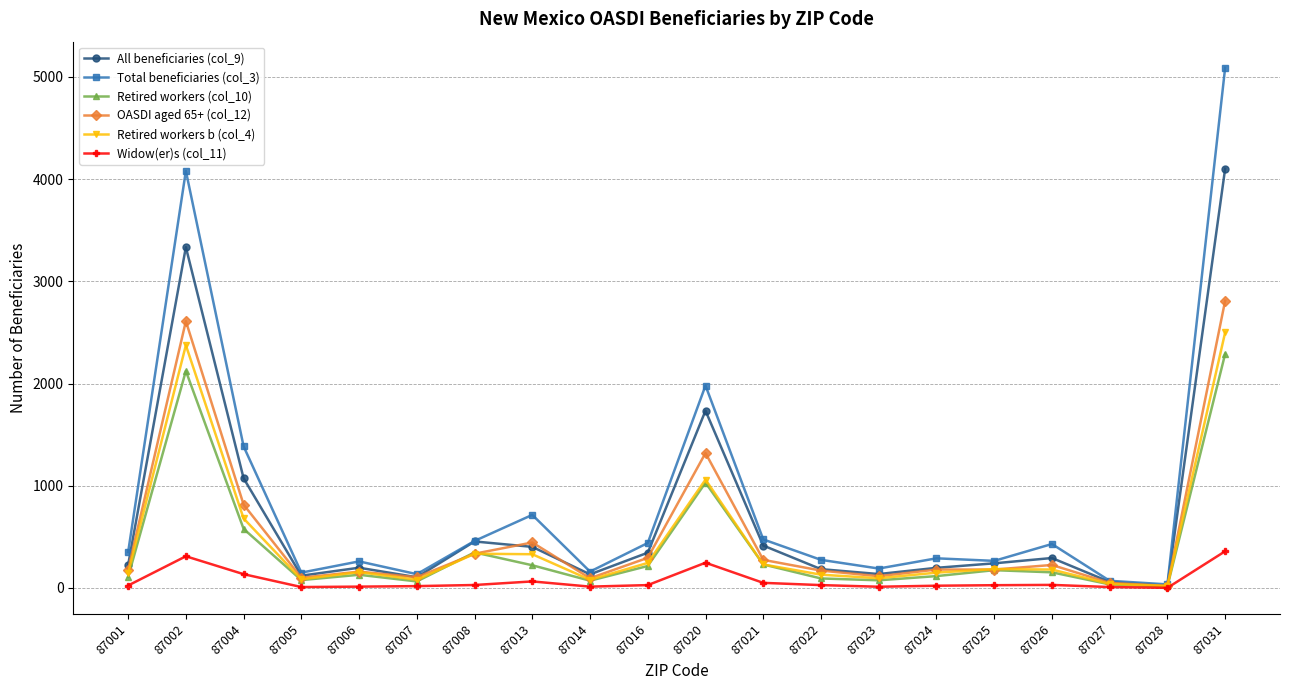

What is the difference between the second highest and minimum values in the Widow(er)s (col_11) series?

309